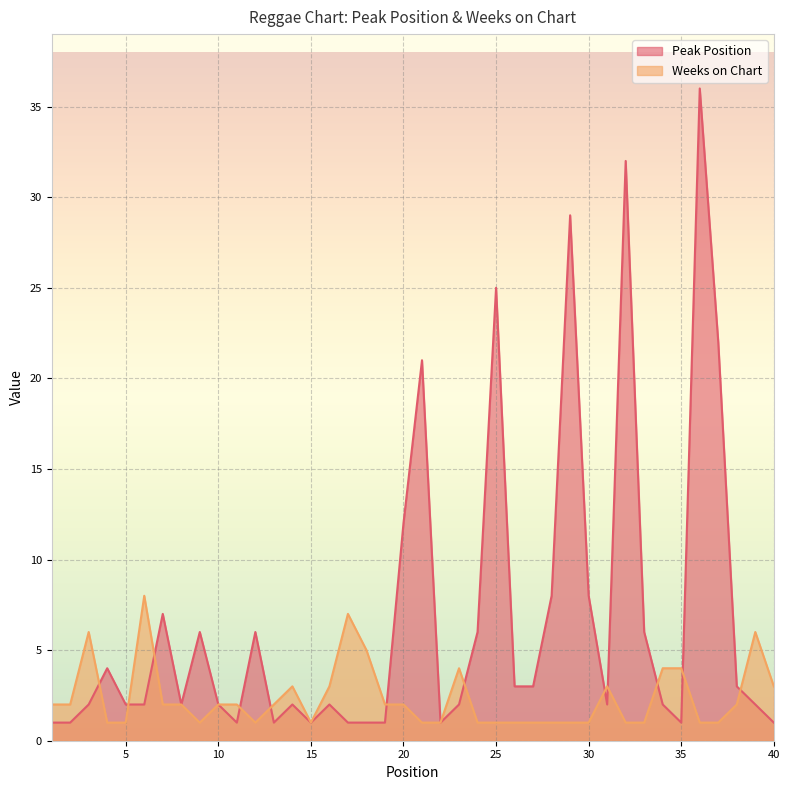

At which category is the sum across all series the highest?

36